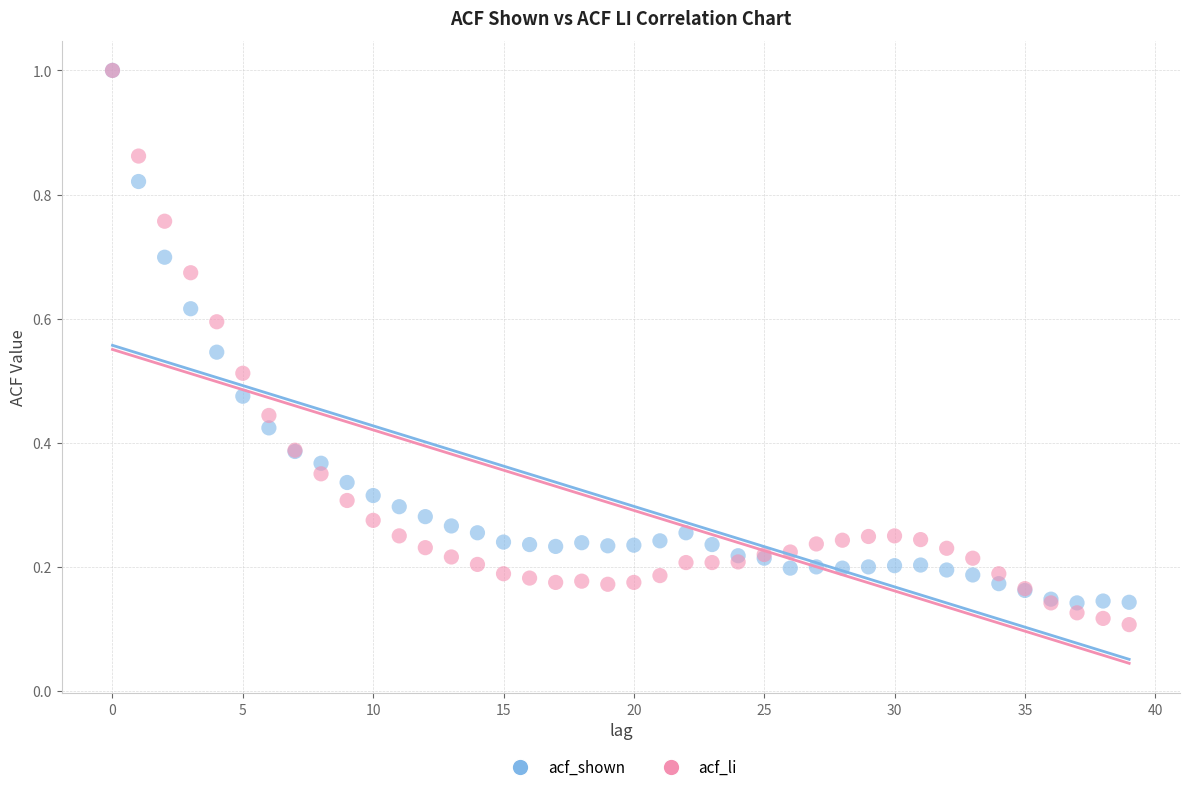

What are all the series names shown in the legend?

acf_shown, acf_li